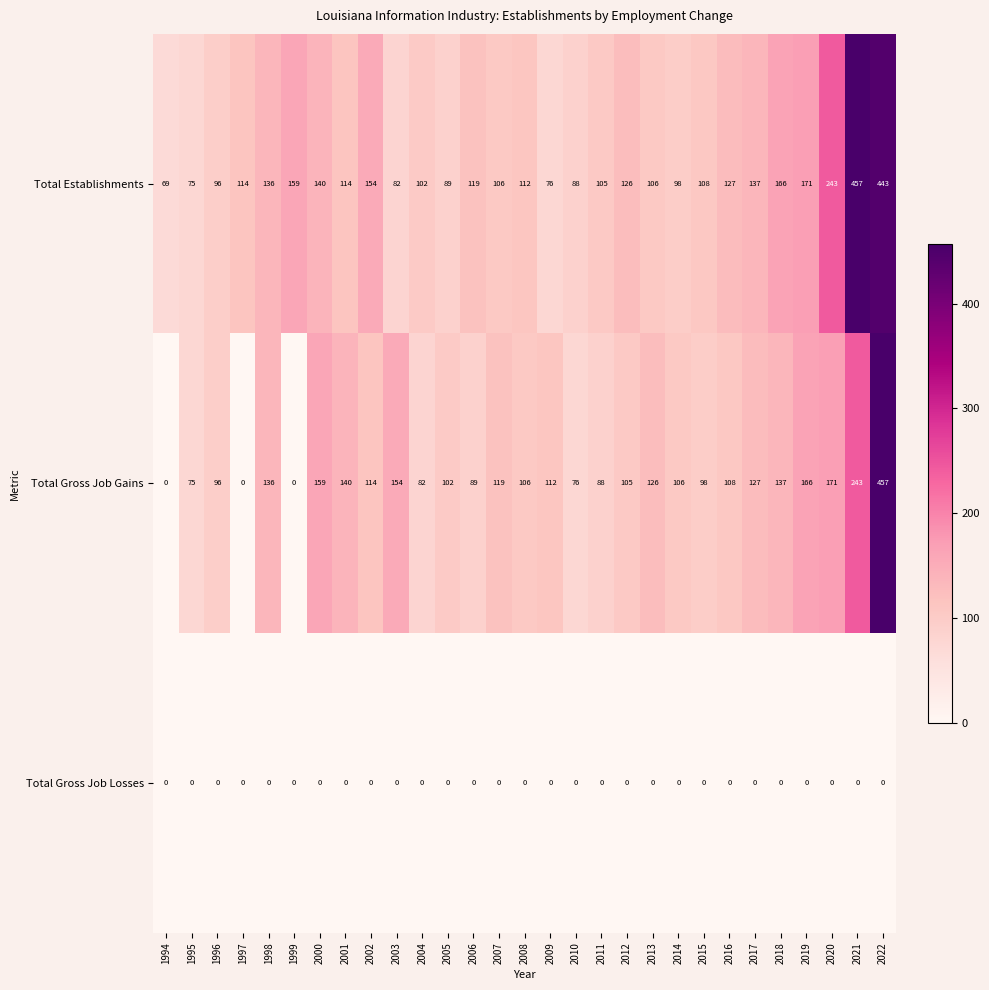

Which series has the widest spread of values?

Total Gross Job Gains